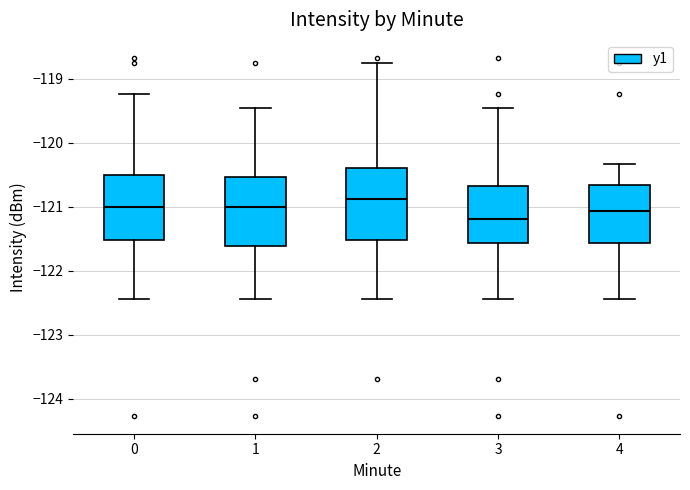

Reading left to right, transcribe this box plot: for each box, give where its median line is, the range the box spans, and where its two whiskers end, as read against the y-axis. The values are not printed on the chart, so give them approximately, as read against the axis.

0: median -121.0, box -121.5 to -120.5, whiskers -122.4 to -119.2
1: median -121.0, box -121.6 to -120.5, whiskers -122.4 to -119.5
2: median -120.9, box -121.5 to -120.4, whiskers -122.4 to -118.8
3: median -121.2, box -121.6 to -120.7, whiskers -122.4 to -119.5
4: median -121.1, box -121.6 to -120.7, whiskers -122.4 to -120.3